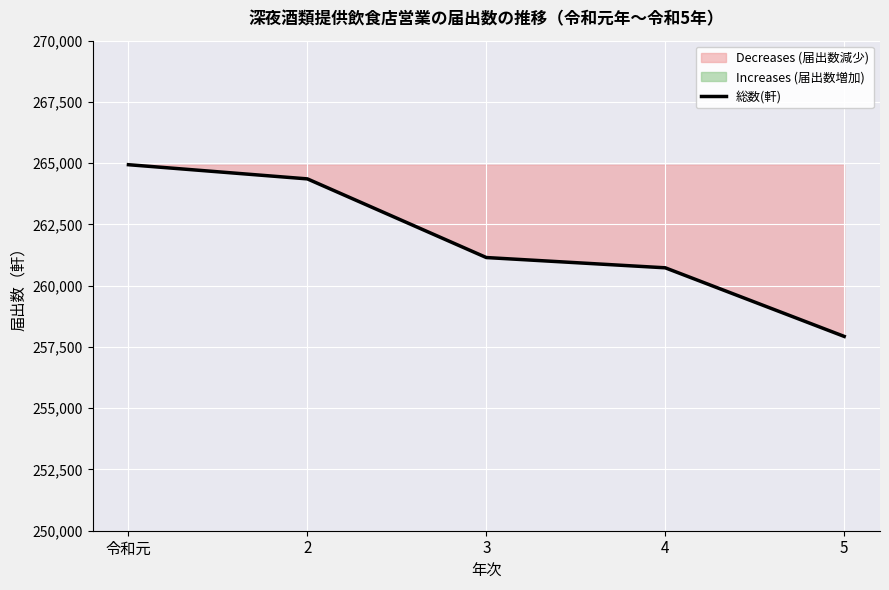

The chart shows a value of 260730 at 4. True or false?

True